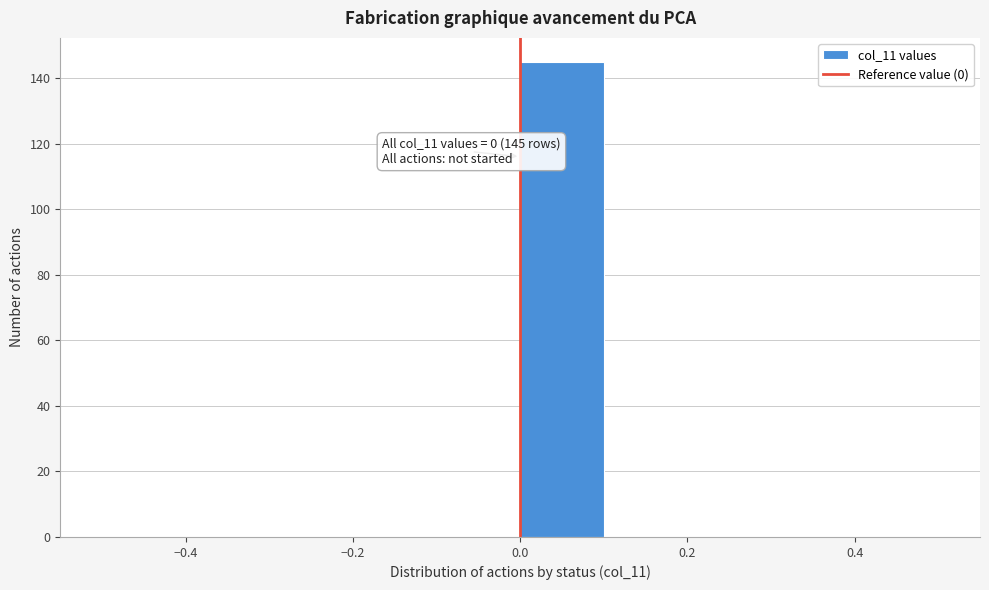

Which range on the x-axis has the tallest bar?

0.0 to 0.1